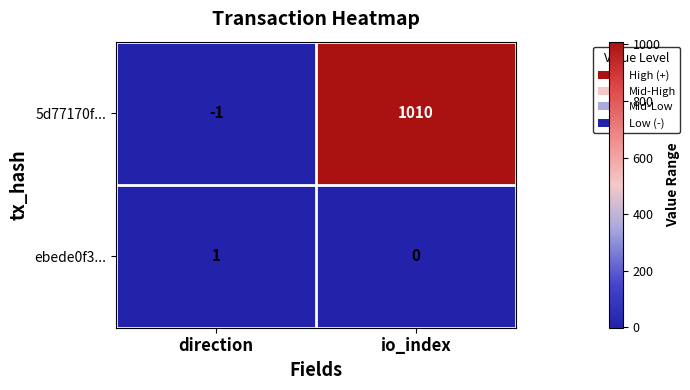

True or false: ebede0f3... has a value of 2 at direction.

False